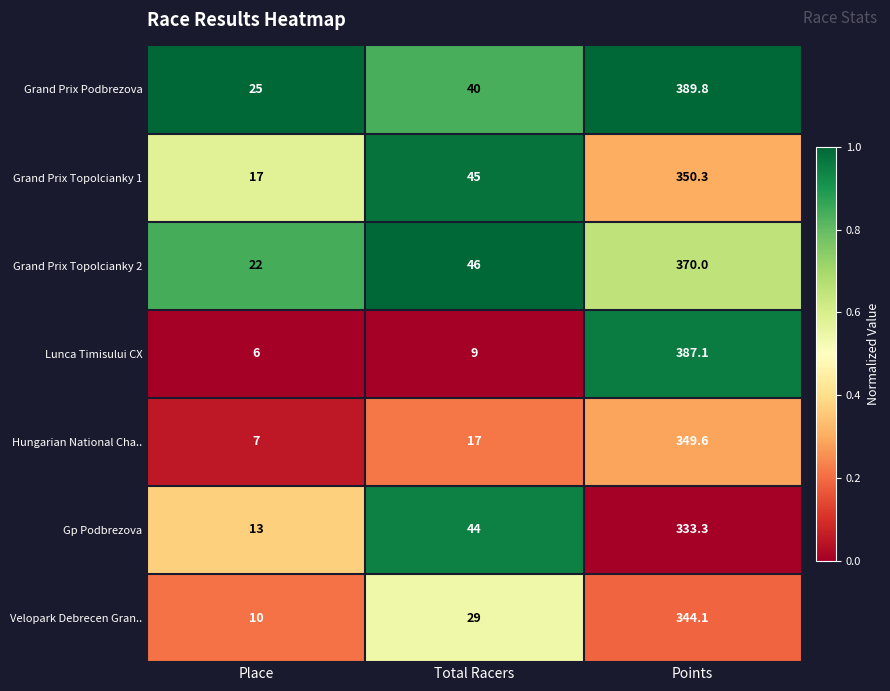

What value does the Grand Prix Podbrezova series have at Place?

25.0